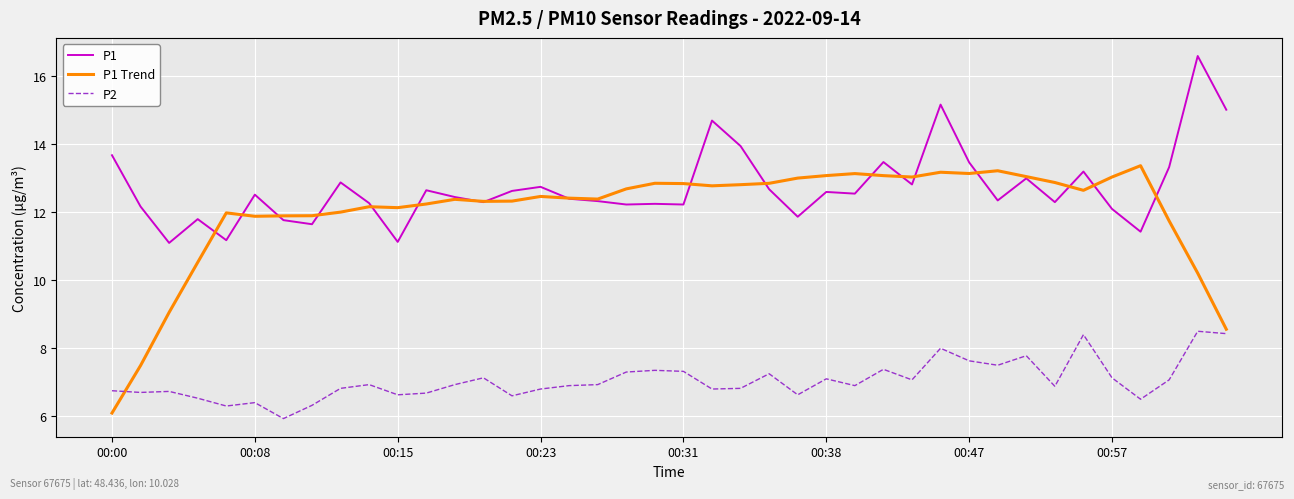

What is the maximum value for P2?

8.5